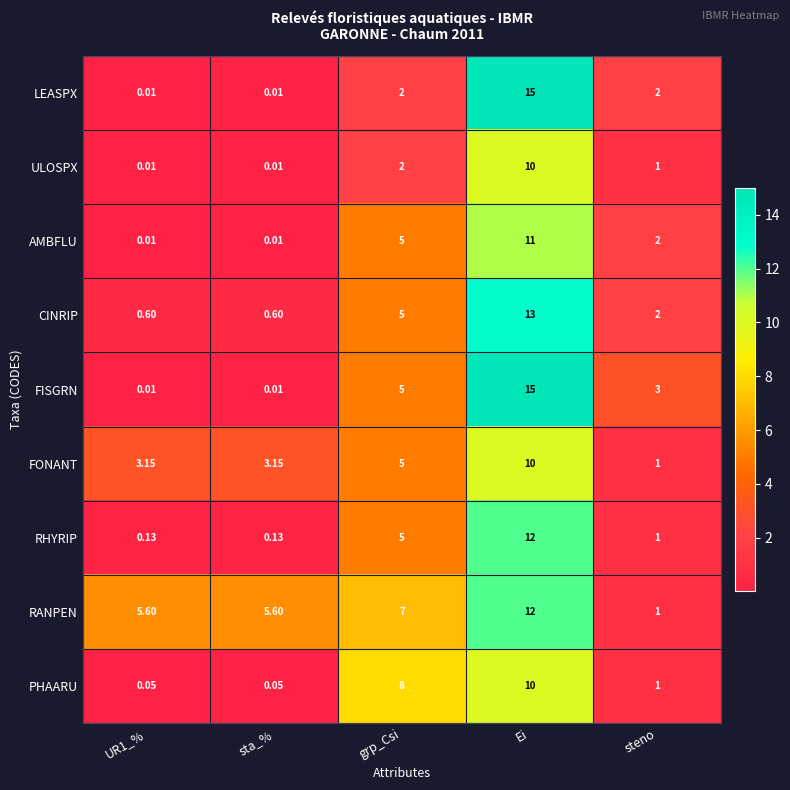

At which category is the sum across all series the highest?

Ei